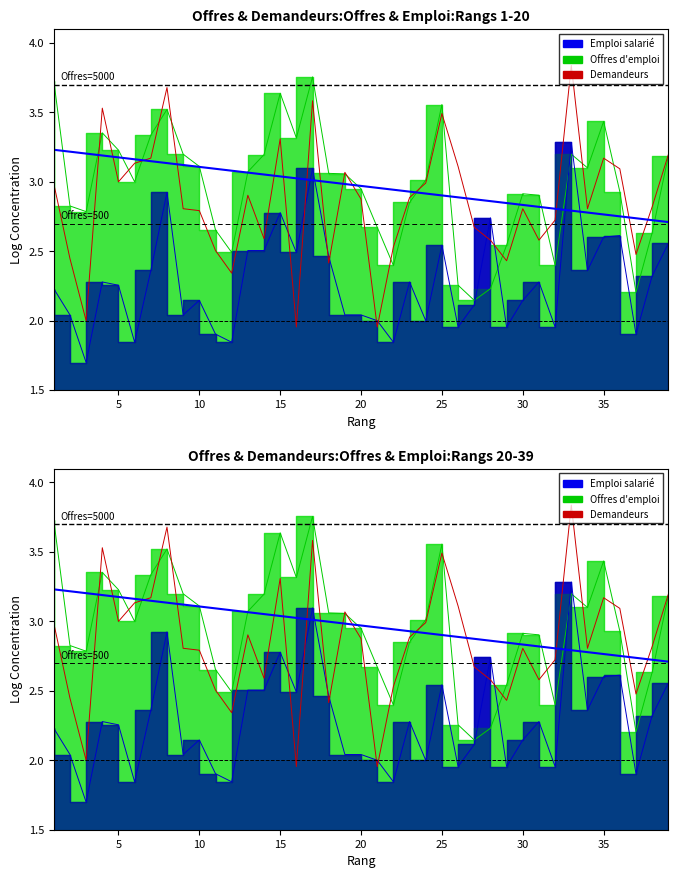

True or false: the data has more than 2 interior local peaks.

True